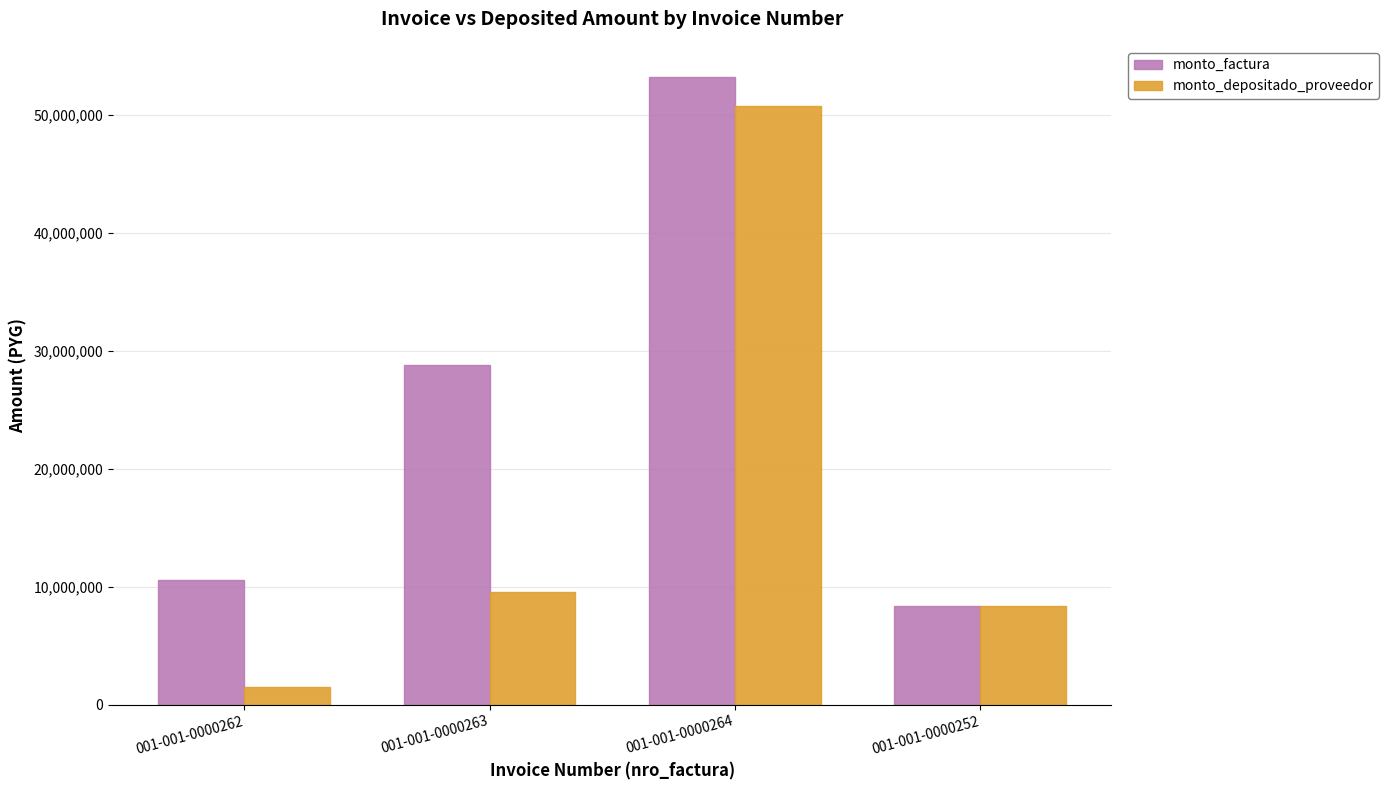

What is the value of the monto_factura bar at the 4th from the left?

8375000